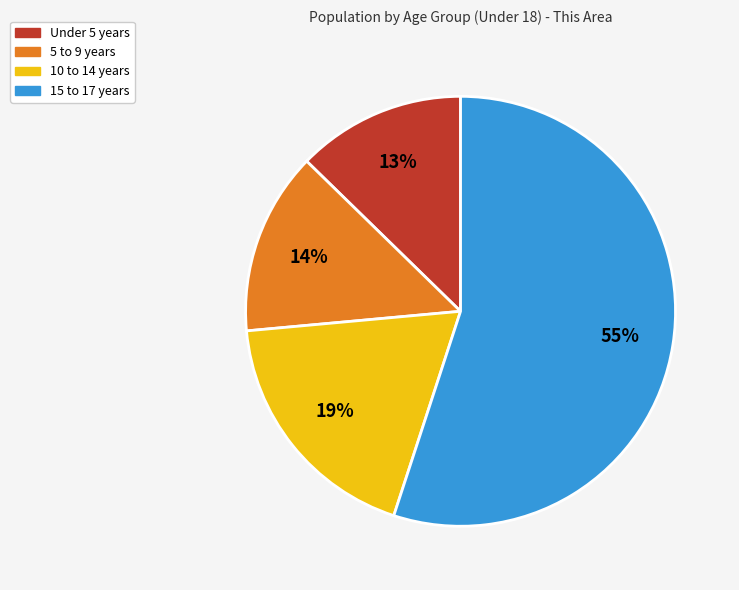

What is the ratio of the value at 5 to 9 years to the value at Under 5 years?

1.1